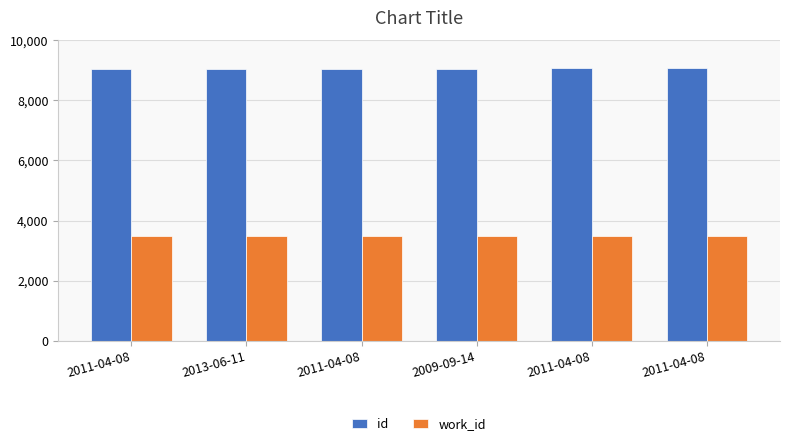

At 2009-09-14, list the series in order from smallest to largest.

work_id, id